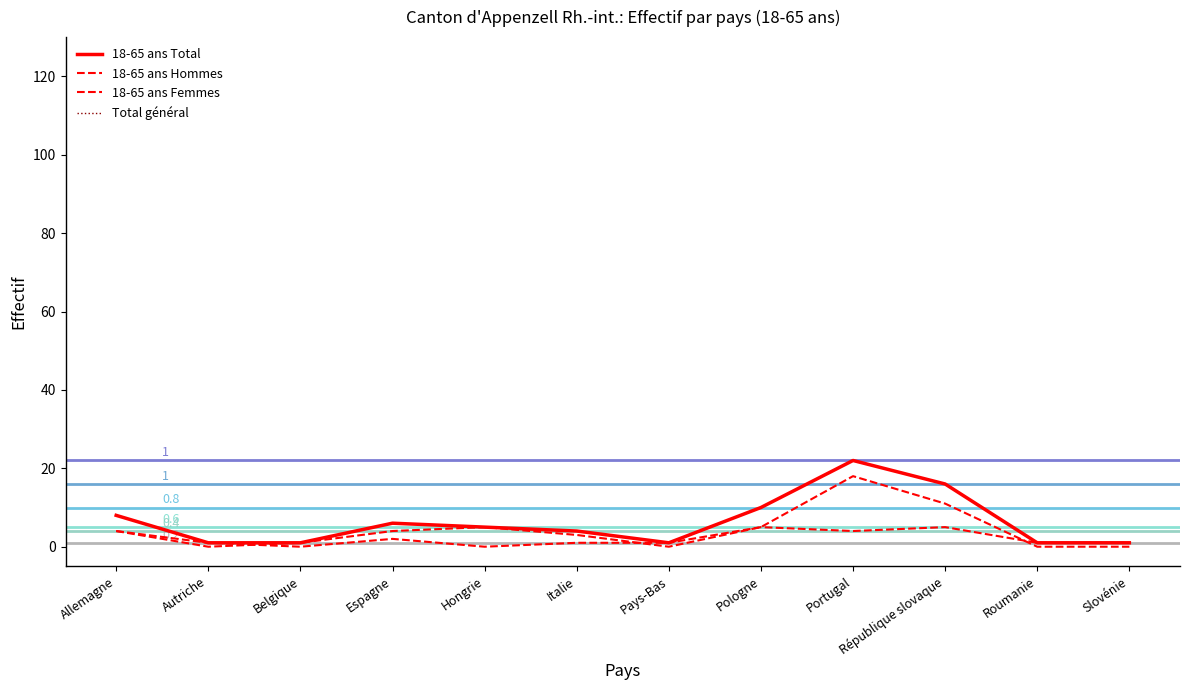

Reading right to left, extract all data points from this chart.

18-65 ans Total: 1	1	16	22	10	1	4	5	6	1	1	8
18-65 ans Hommes: 0	0	11	18	5	0	3	5	4	1	0	4
18-65 ans Femmes: 1	1	5	4	5	1	1	0	2	0	1	4
Total général: 1	1	16	22	10	1	4	5	6	1	1	8